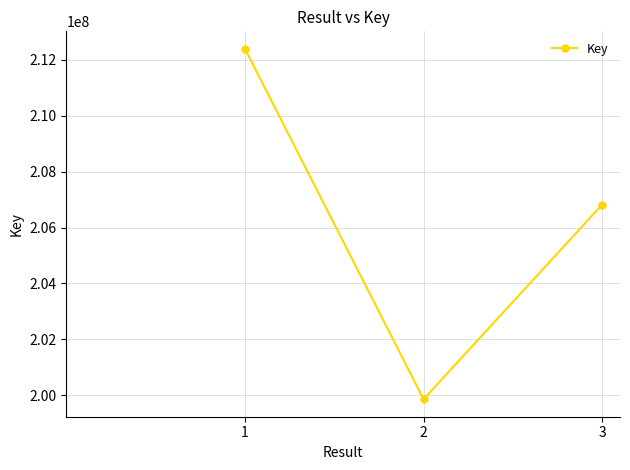

Rank the categories by value from lowest to highest.

2, 3, 1